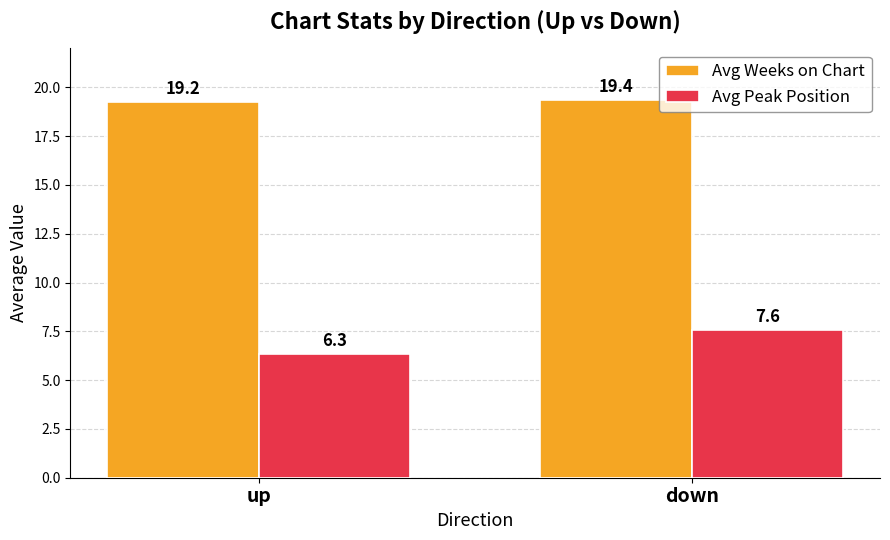

At which label is Avg Peak Position closest to 6?

up